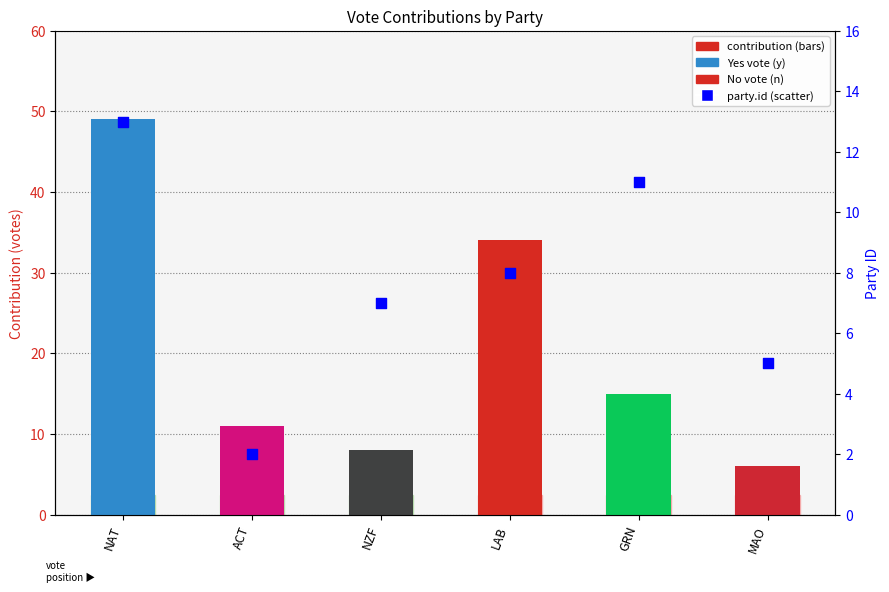

What is the total value across all series at GRN?

26